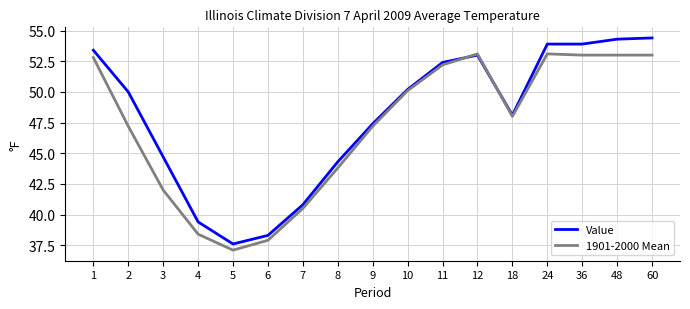

What value does the Value series have at 3?

44.7